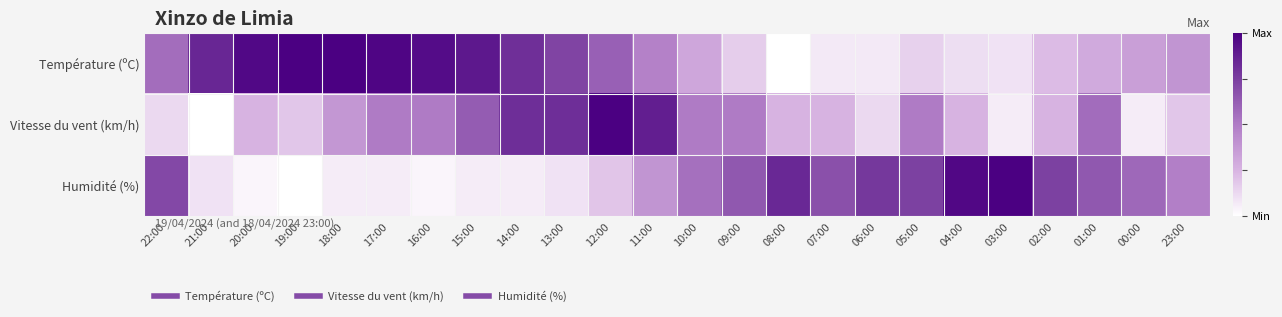

Which category has the highest value across all series?

19:00